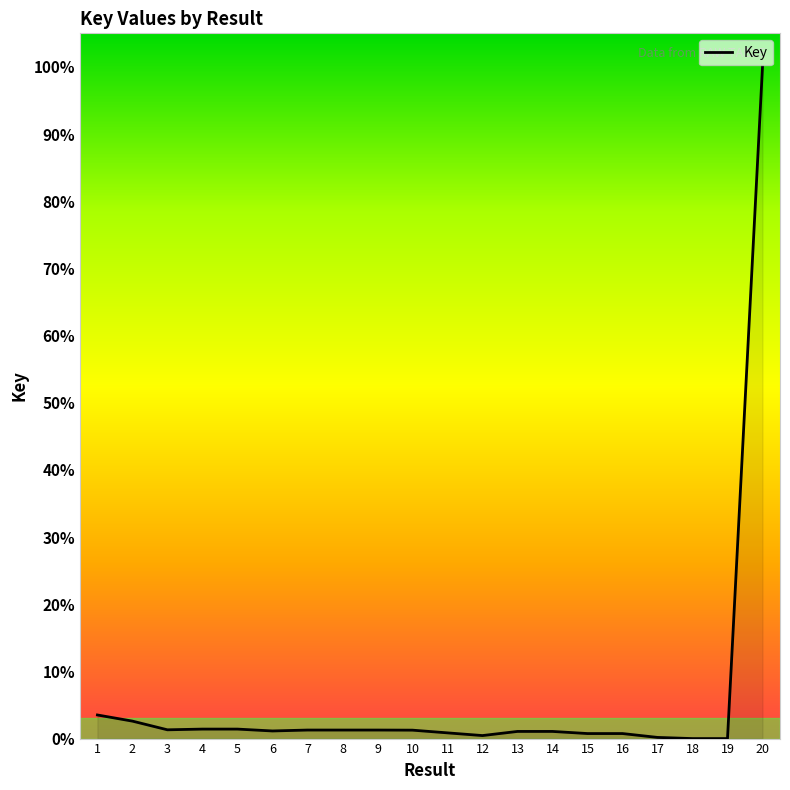

What is the change in value from 4 to 6?

-0.3